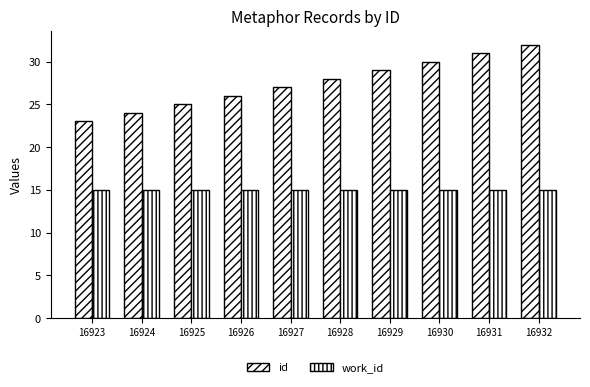

What is the value of the id bar at the 7th from the left?

29